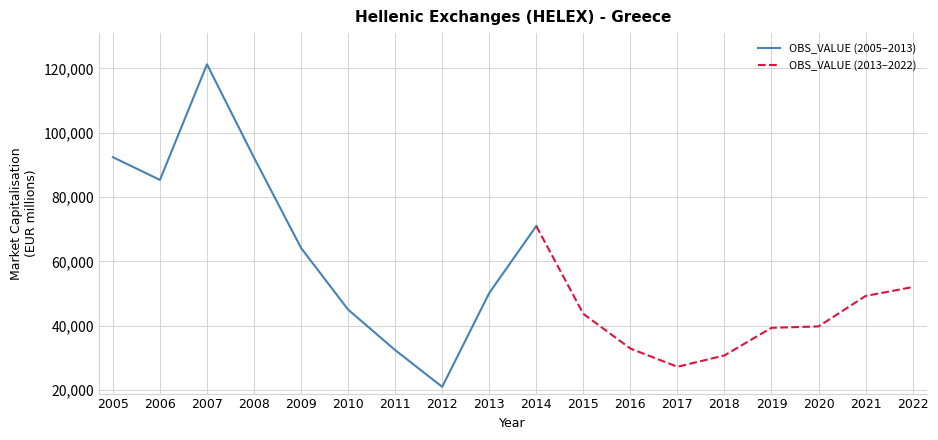

What is the sum of the values at 2017 and 2019?

66604.0